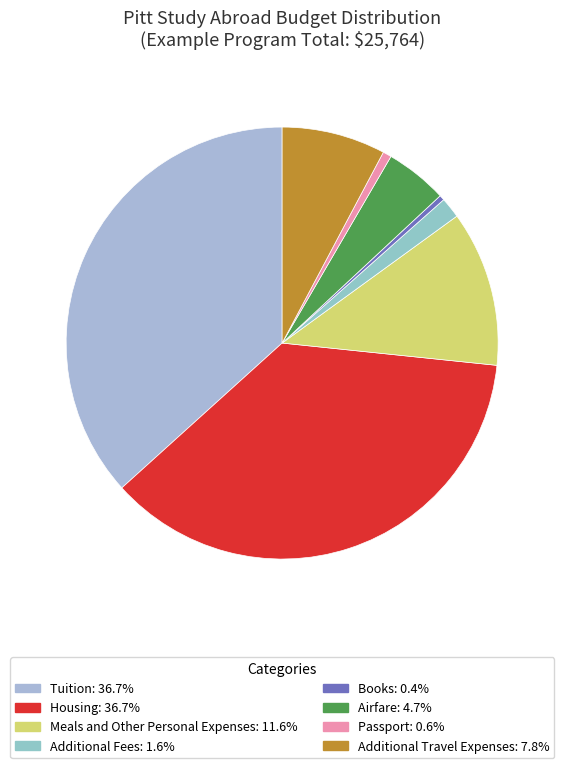

Is there a majority slice in this chart?

No